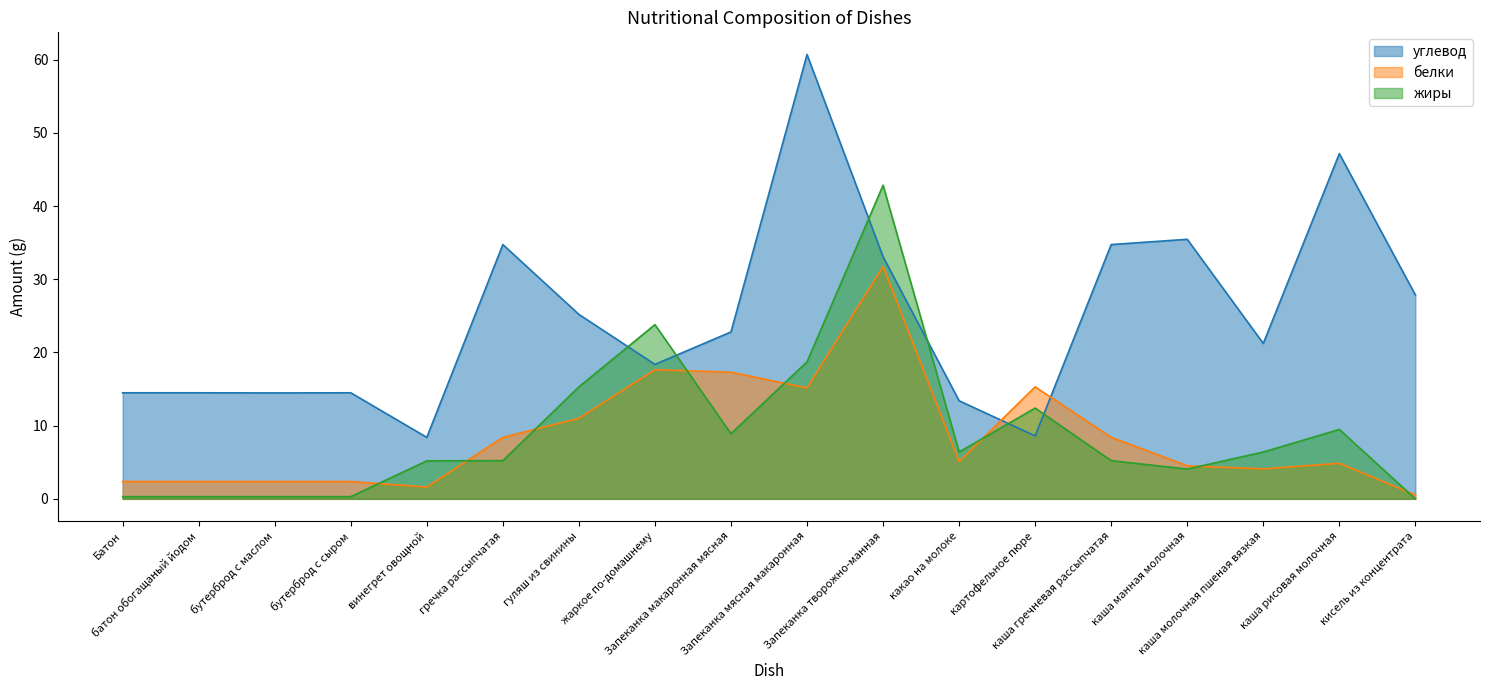

At which category is the sum across all series the highest?

Запеканка творожно-манная